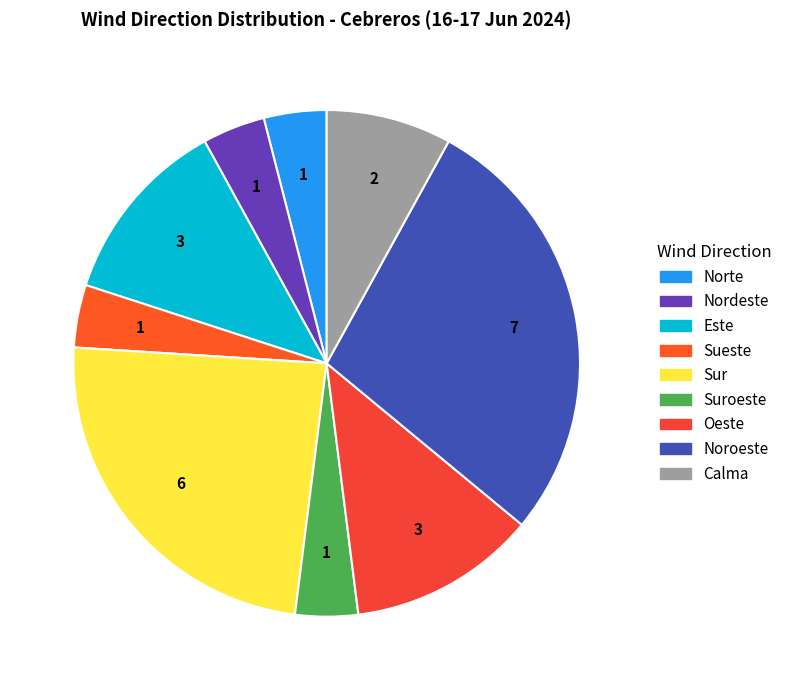

Does Sur represent more than half of the total?

No